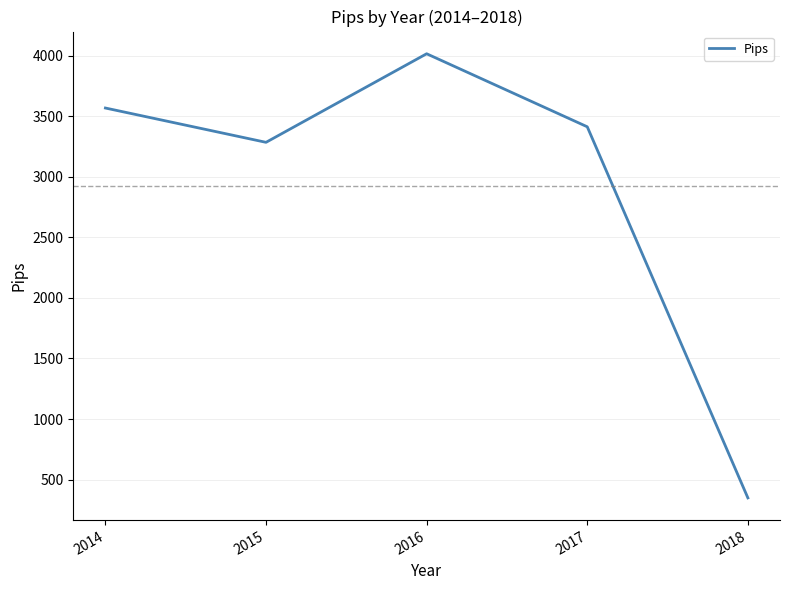

True or false: there are more than 2 points higher than both neighbors.

False